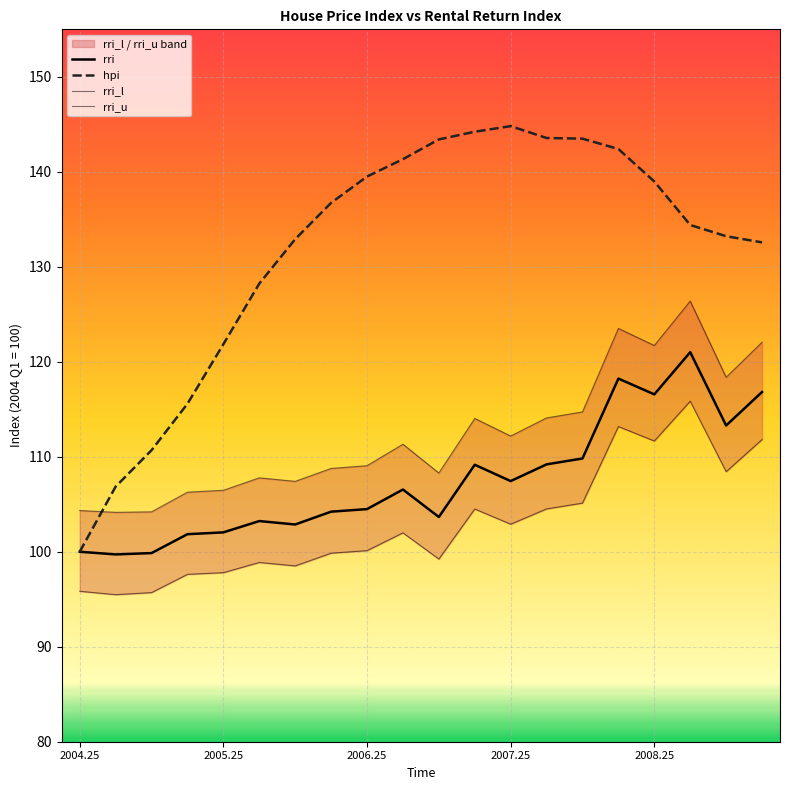

At which label does rri_l reach its peak?

17